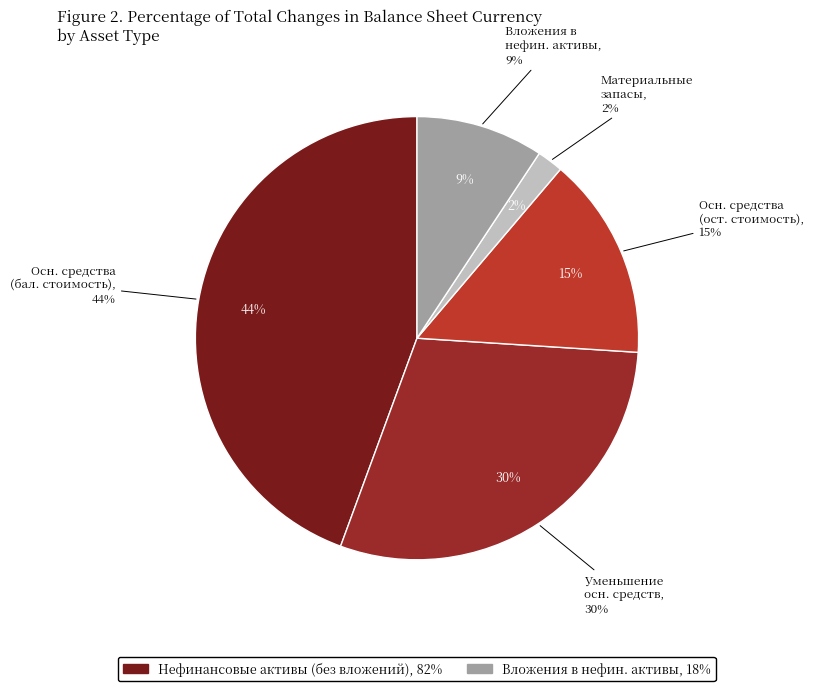

What is the ratio of the value at Основные средства (остаточная стоимость) to the value at Основные средства (балансовая стоимость)?

0.3